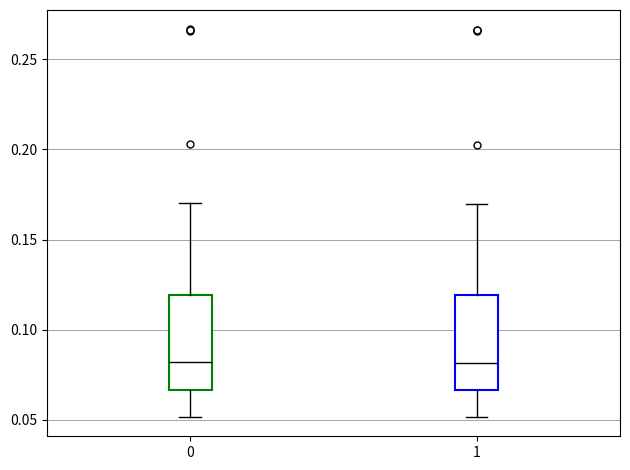

Reading left to right, read every box against the y-axis: the position of its median line, the range the box covers, and the ends of its whiskers. The values are not printed on the chart, so give them approximately, as read against the axis.

0: median 0.080, box 0.065 to 0.120, whiskers 0.050 to 0.170
1: median 0.080, box 0.065 to 0.120, whiskers 0.050 to 0.170